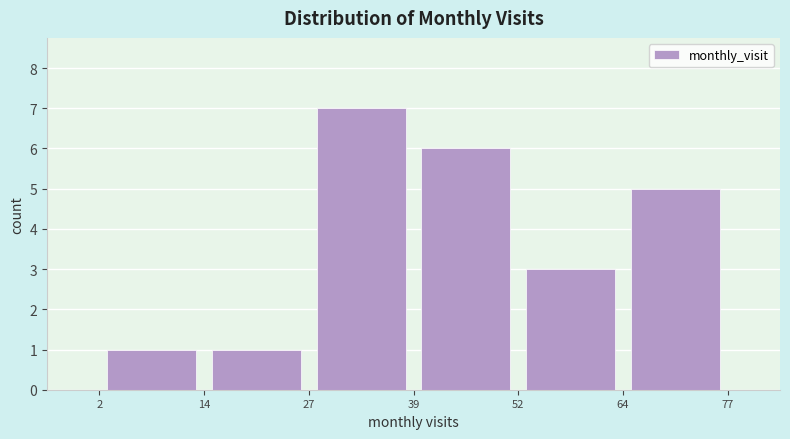

Reading left to right, transcribe this chart: for each bar, give the range it covers on the x-axis and its height. The values are not printed on the chart, so give them approximately, as read against the axis.

2 to 14: 1
14 to 27: 1
27 to 39: 7
39 to 52: 6
52 to 64: 3
64 to 77: 5